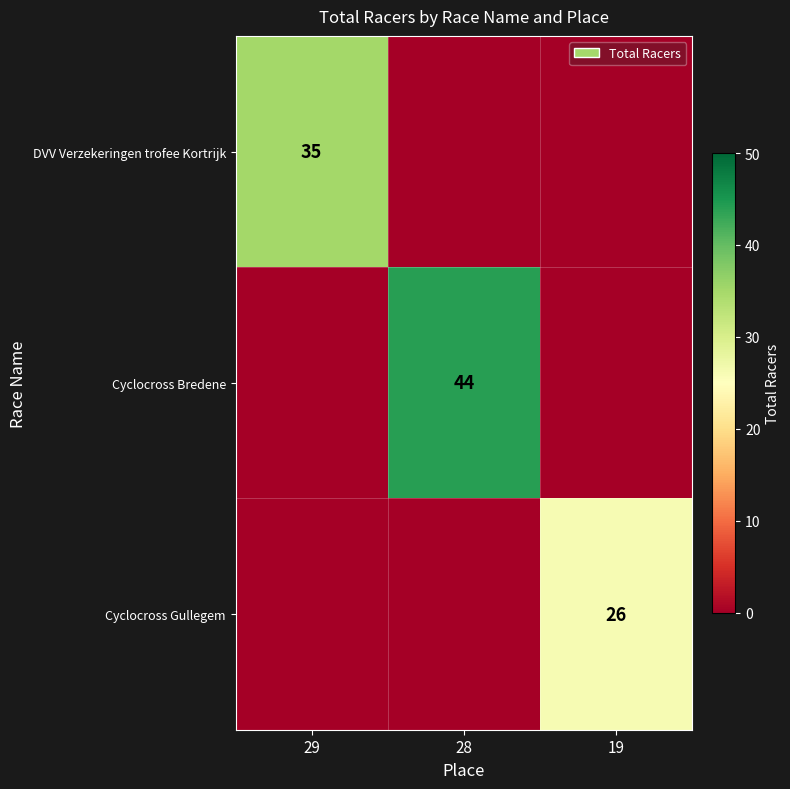

What is the spread (max minus min) of values at 28?

44